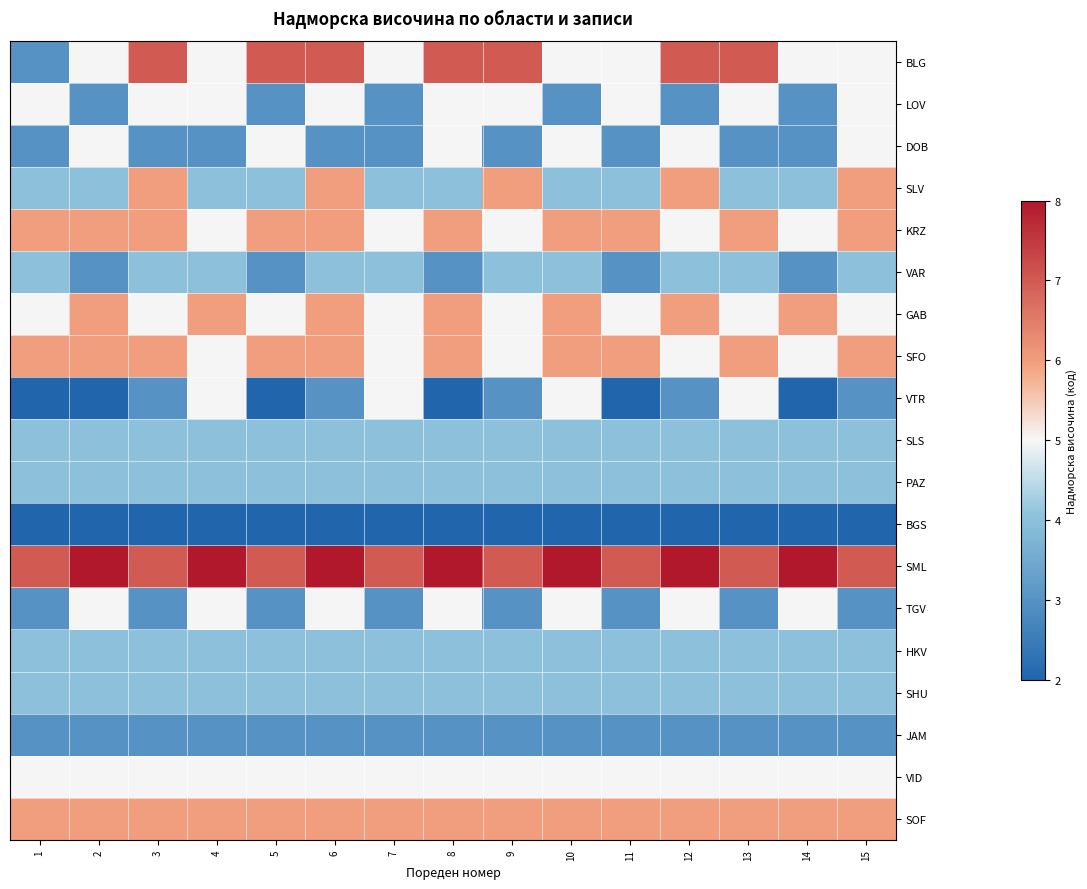

Count the number of categories in the chart.

15